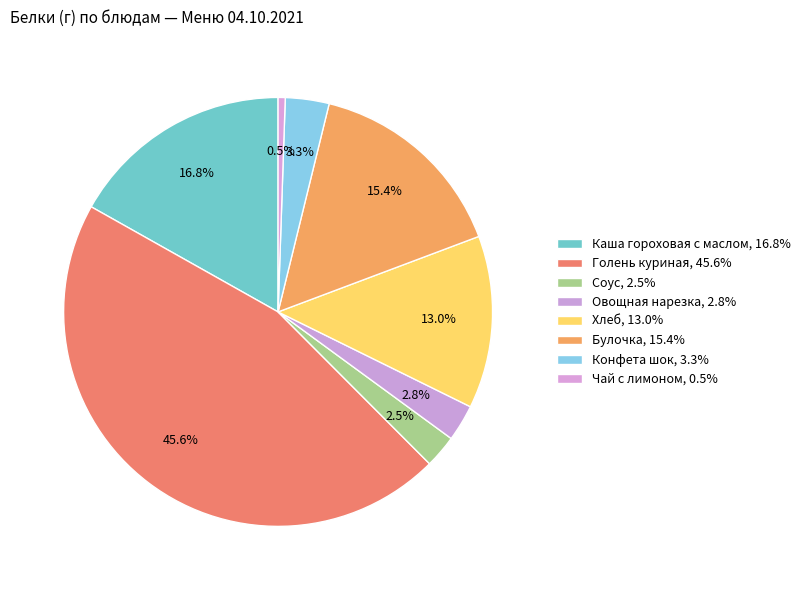

How many segments does this pie chart have?

8